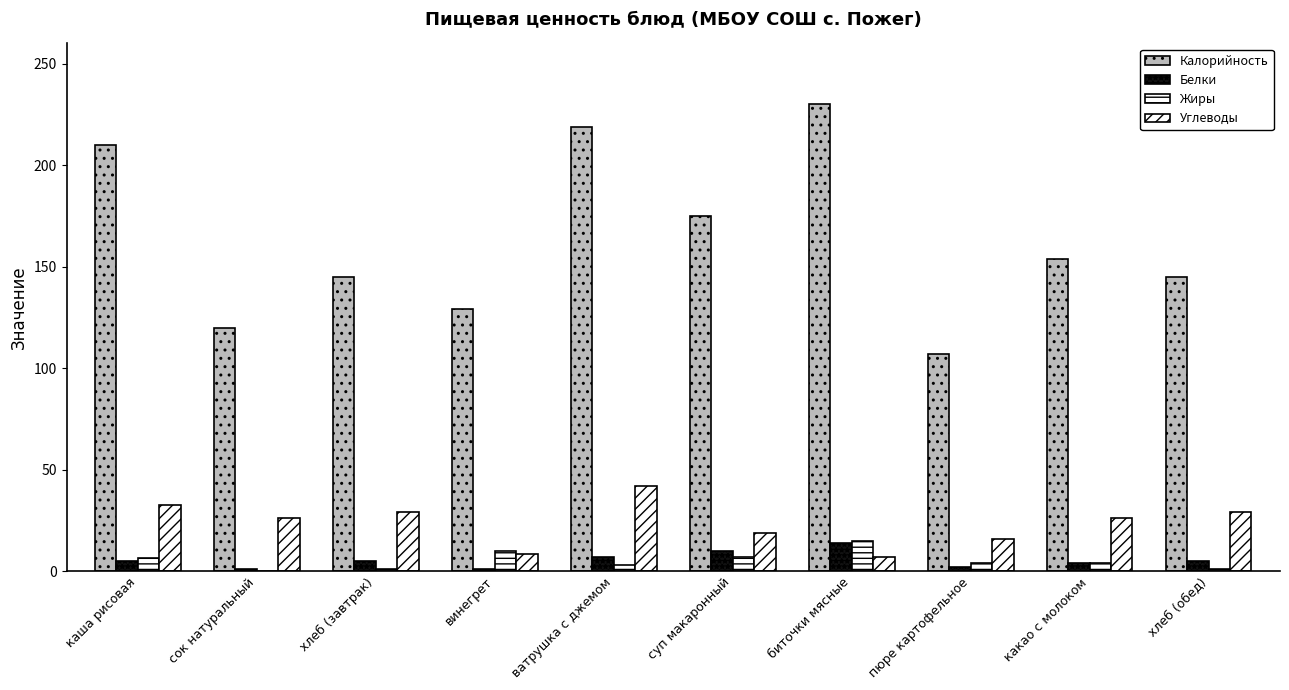

Which category has the lowest value in the Белки series?

сок натуральный